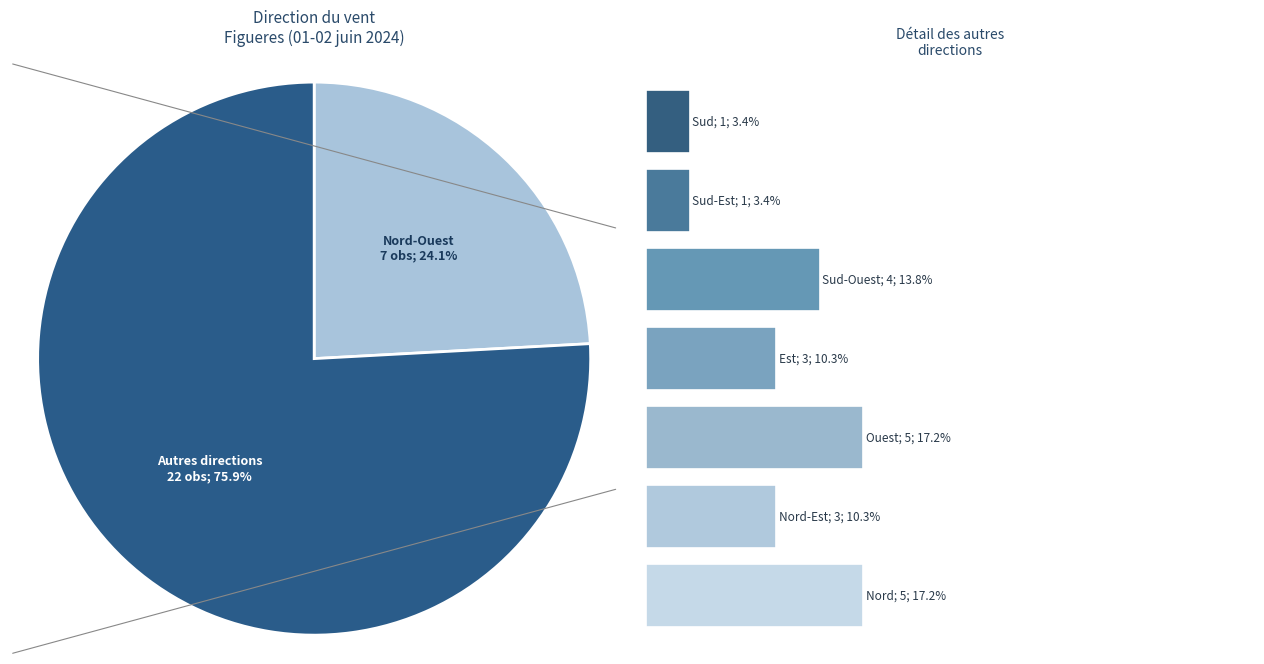

Which category has the smallest portion of the pie?

Sud-Est